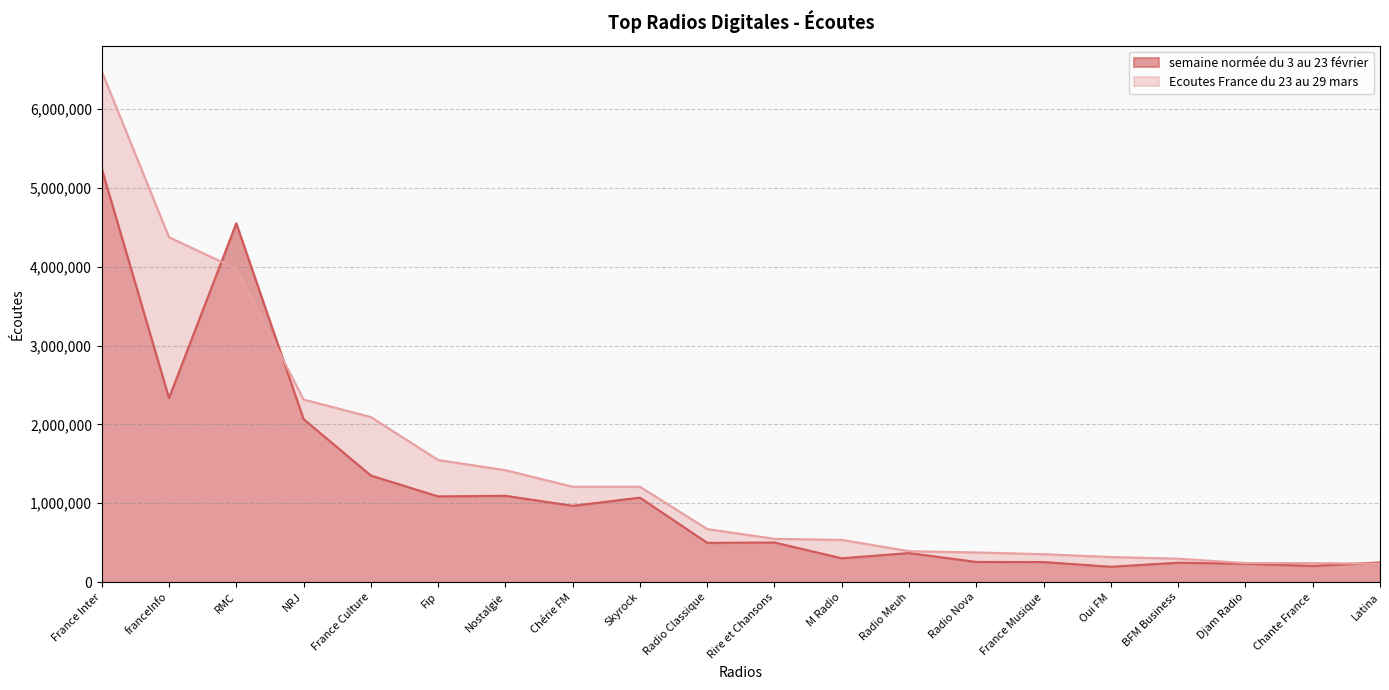

What is the total value across all series at France Culture?

3445077.3